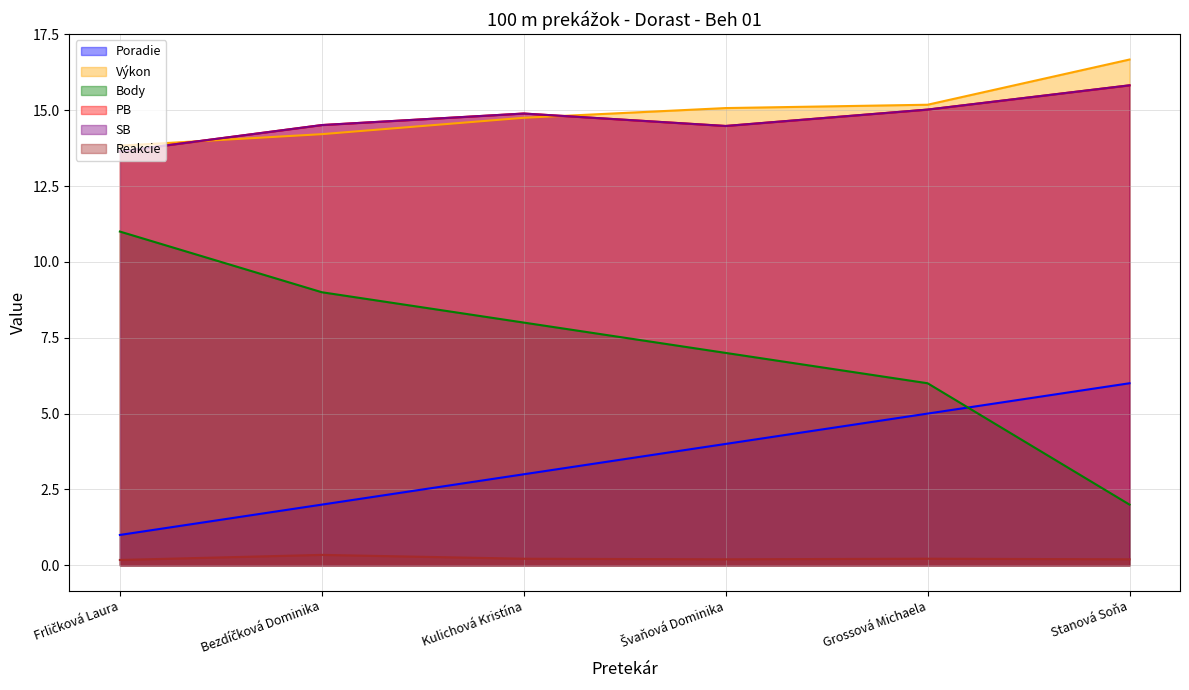

Which category has the highest value in the Reakcie series?

Bezdíčková Dominika